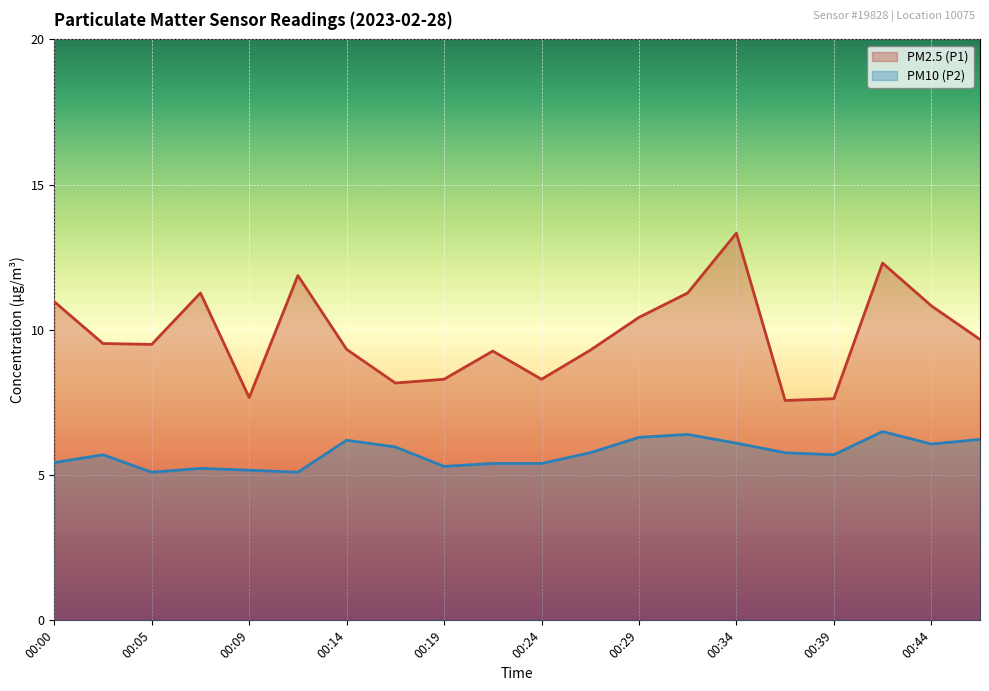

The value of PM10 (P2) at 00:37 is 9.6. True or false?

False